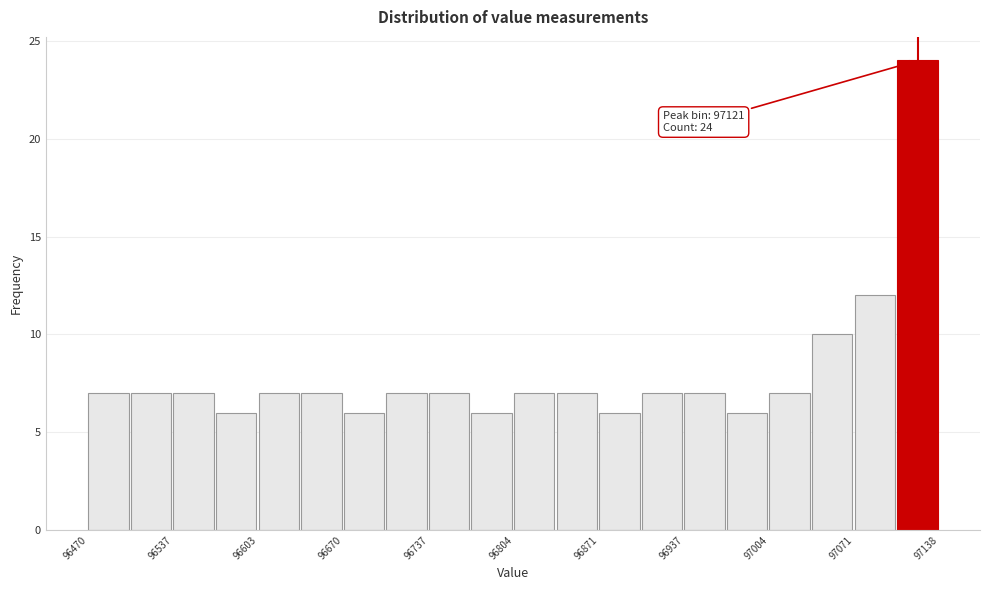

Read against the x-axis, roughly where is the centre of the tallest bar?

97120